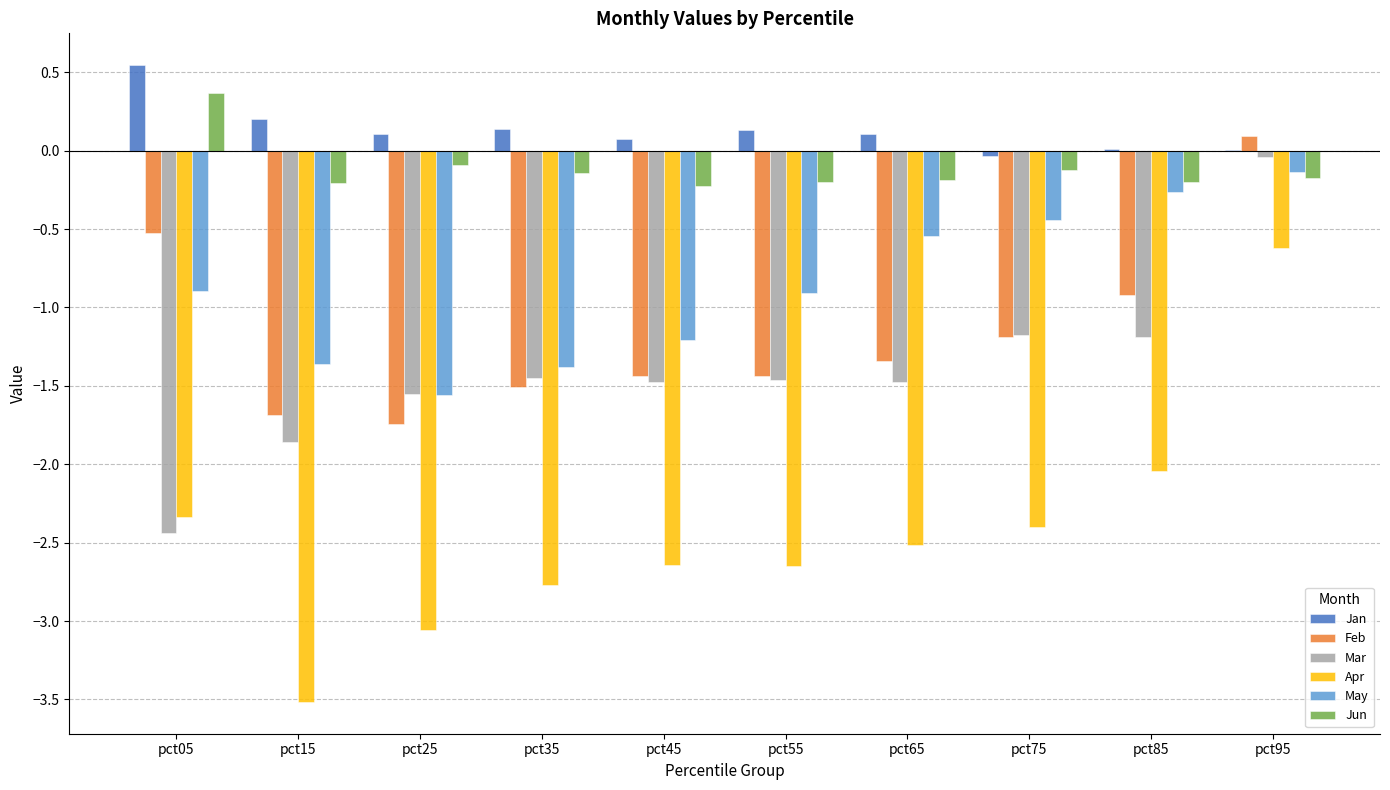

The value of May at pct85 is -0.1. True or false?

False